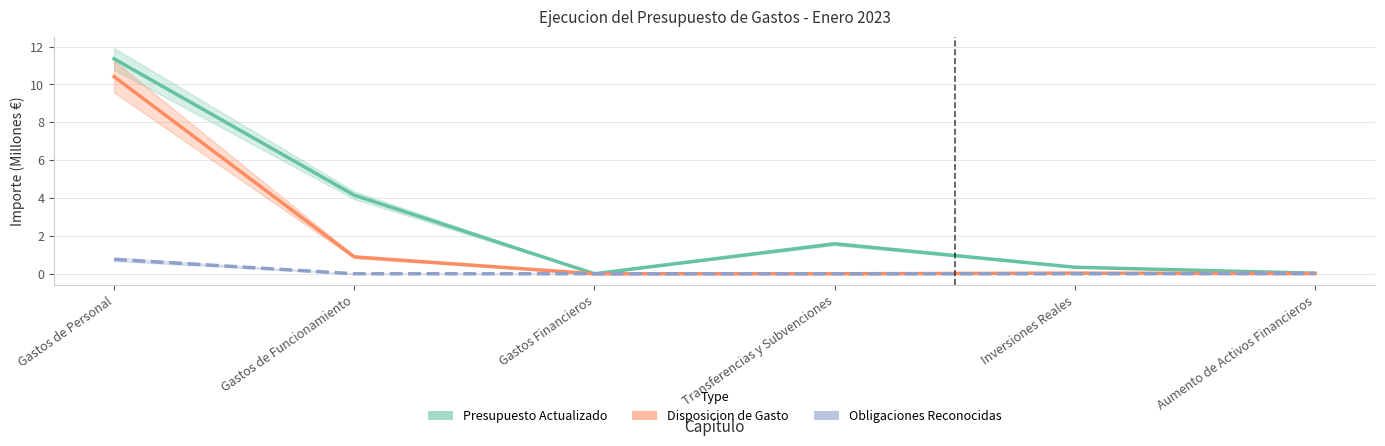

Where is the first local maximum for Presupuesto Actualizado?

Transferencias y Subvenciones